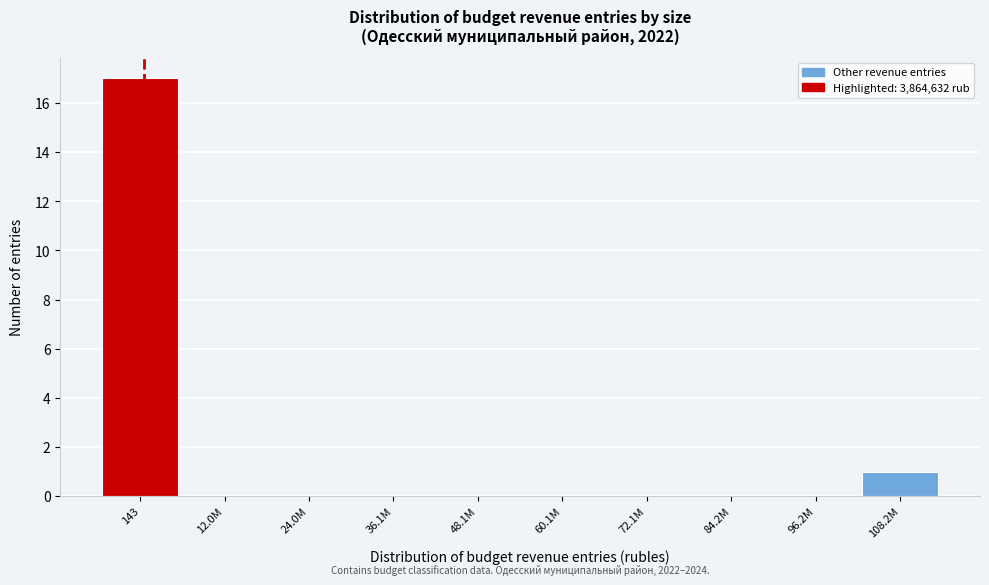

Reading right to left, transcribe all the data shown in this chart.

108.2M=1	96.2M=0	84.2M=0	72.1M=0	60.1M=0	48.1M=0	36.1M=0	24.0M=0	12.0M=0	143=17